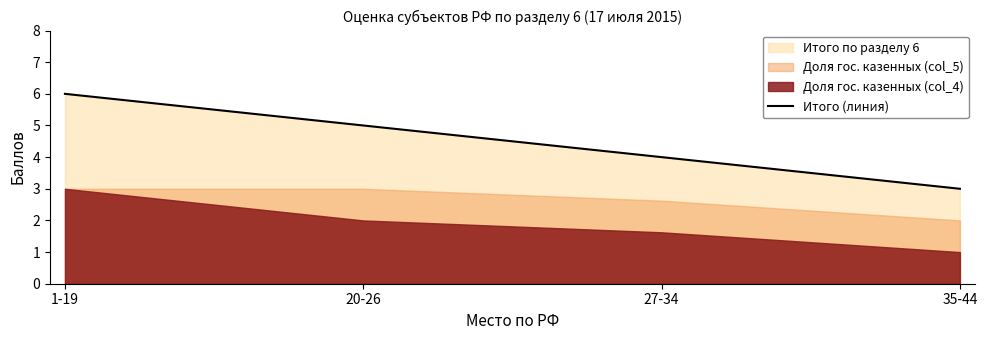

Which has a higher value, 1-19 or 20-26?

1-19